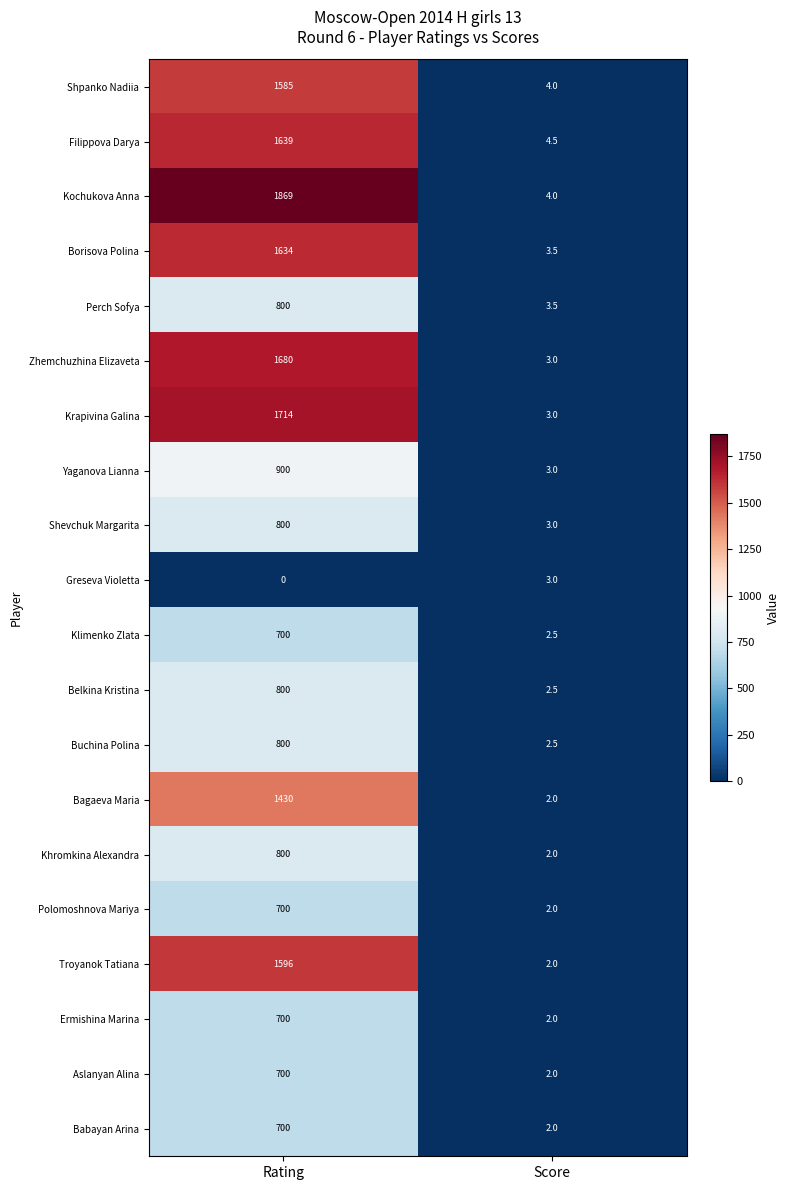

What is the greatest value displayed?

1869.0